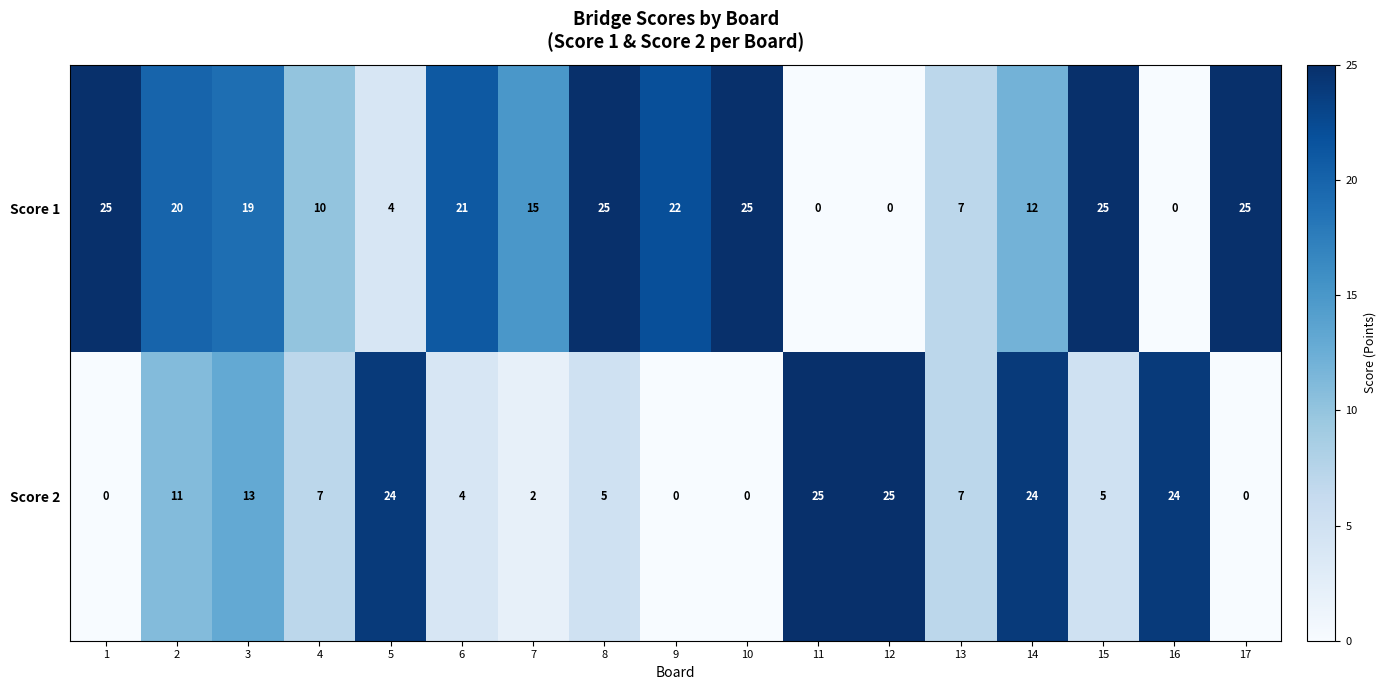

What is the difference between the second highest and second lowest values in the Score 2 series?

25